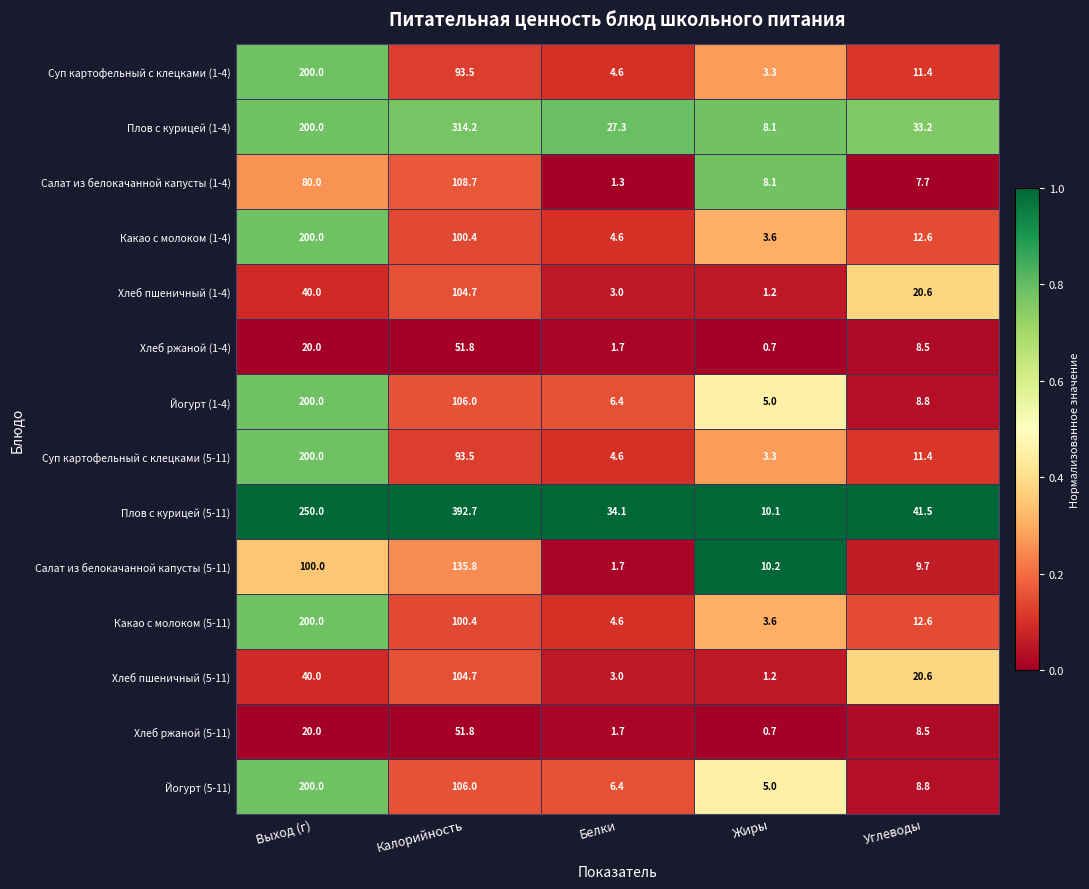

What is the approximate value of Суп картофельный с клецками (5-11) at Выход (г)?

200.0